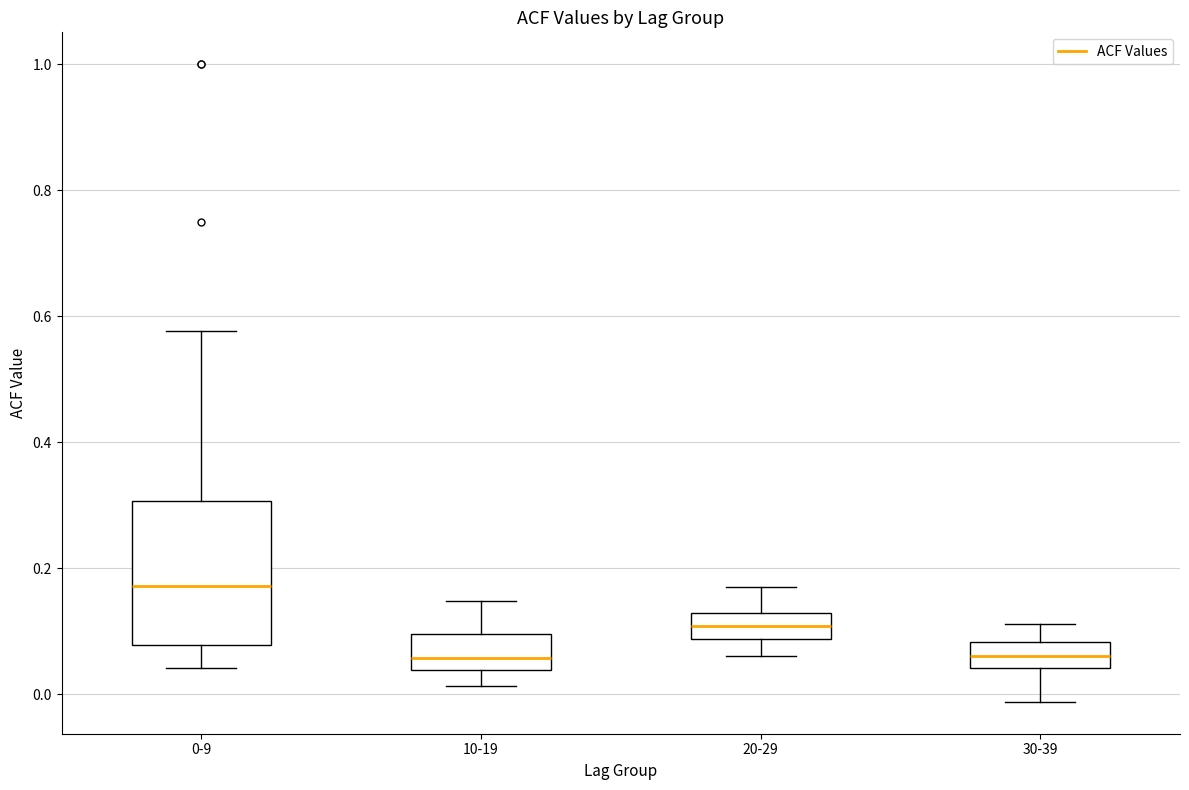

Which box is the tallest, from its lower edge to its upper edge?

0-9